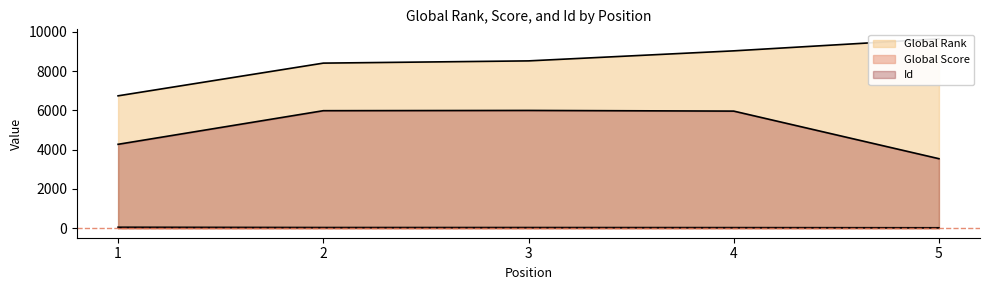

True or false: Global Rank and Global Score intersect in this chart.

False